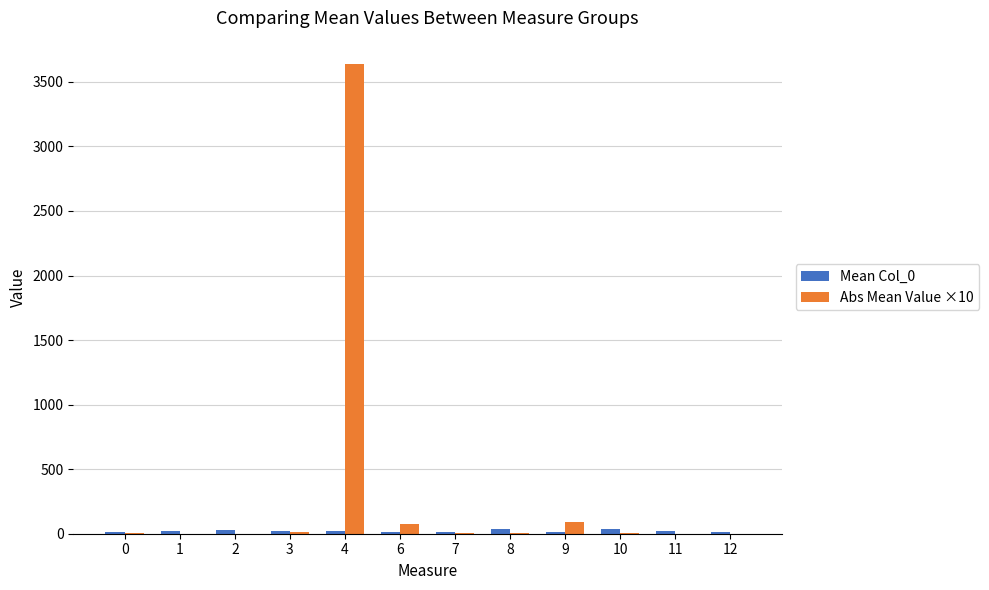

The Abs Mean Value ×10 series shows 0.2 at 12. True or false?

True